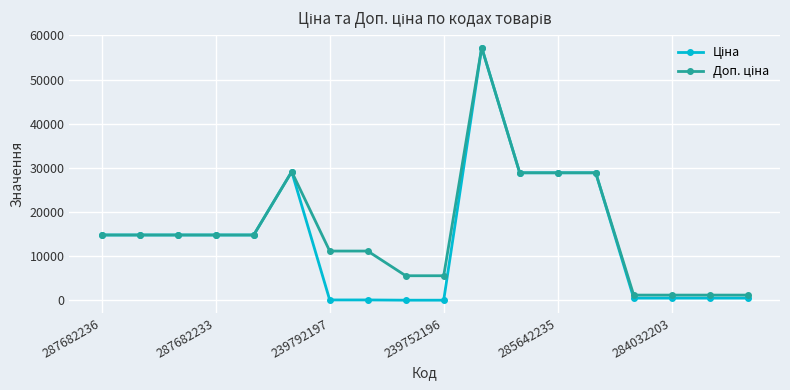

Count the number of data series in this chart.

2